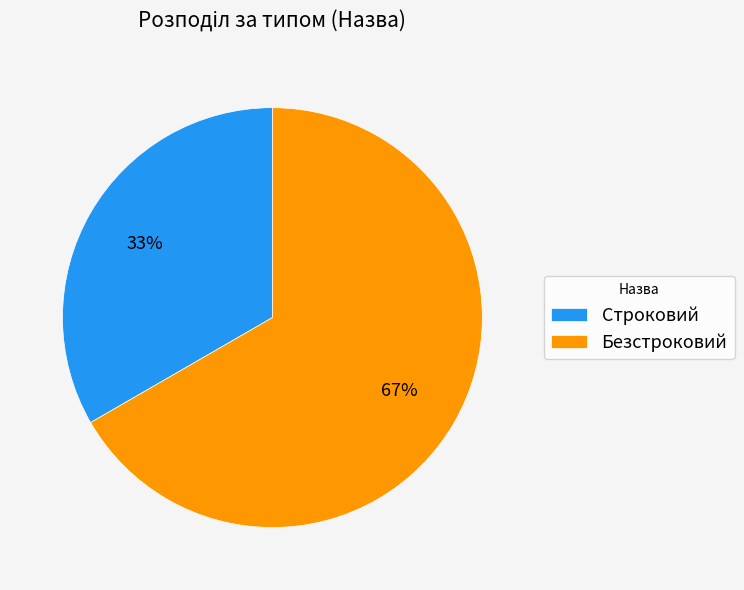

Do Строковий and Безстроковий together represent more than half of the pie?

Yes